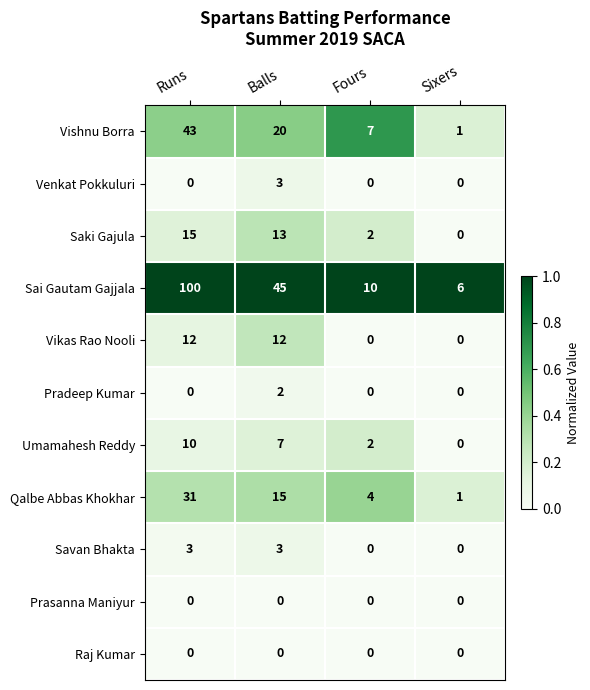

Where is Vishnu Borra nearest to the value 22?

Balls